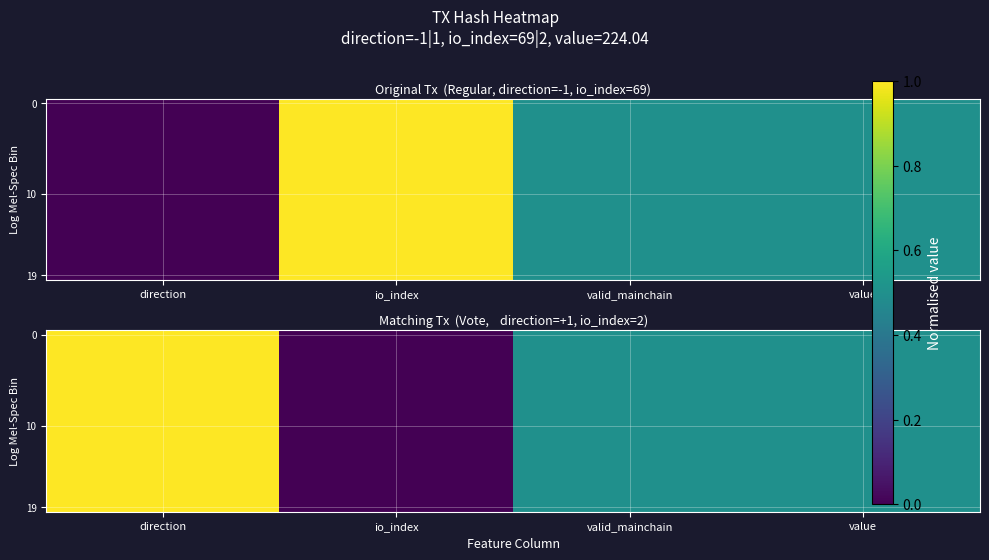

True or false: 19 has a value of 0.9 at valid_mainchain.

False